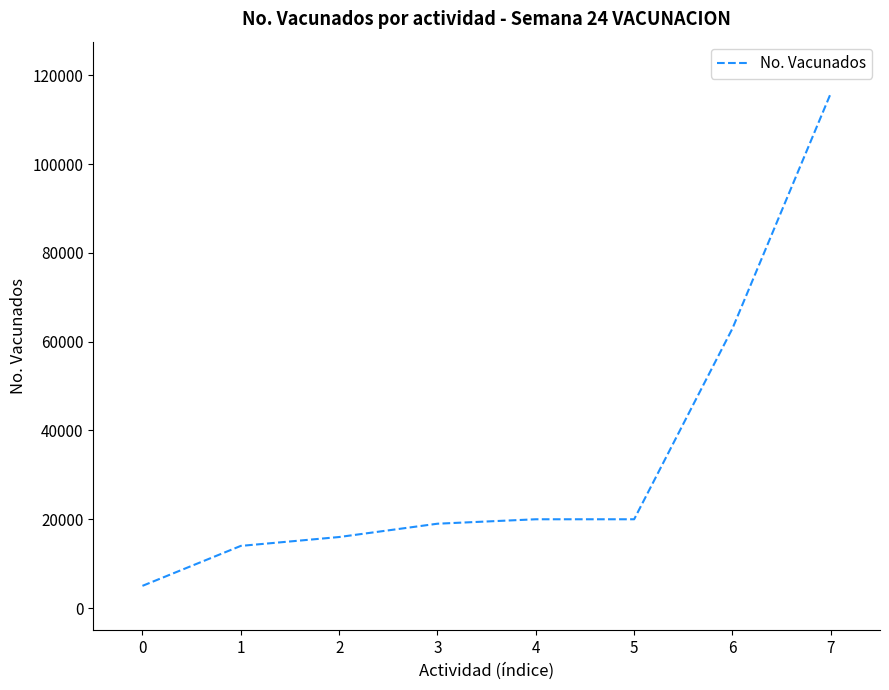

At which label is the value closest to 60500?

6